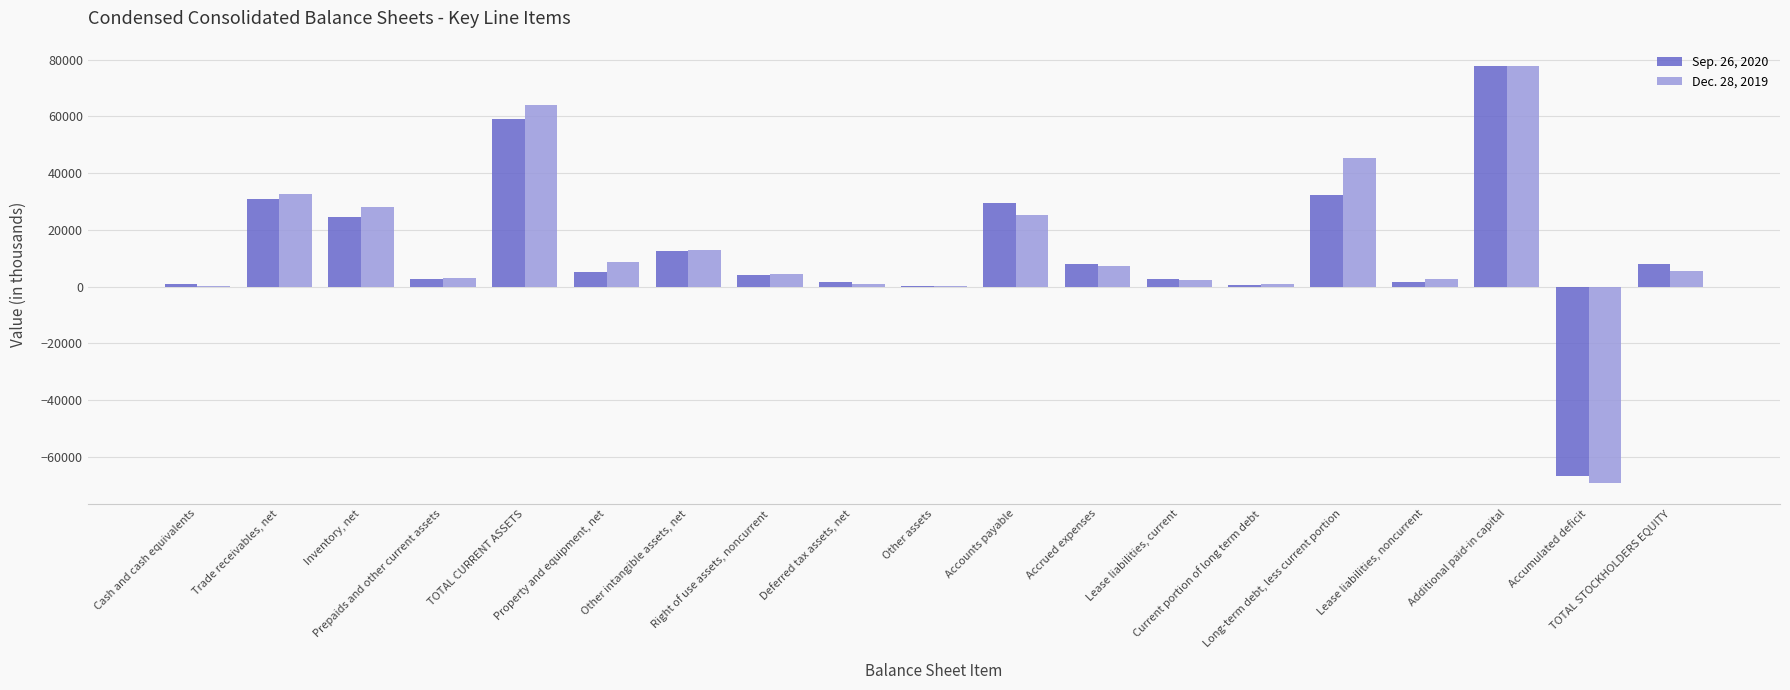

How many categories are shown in the chart?

19